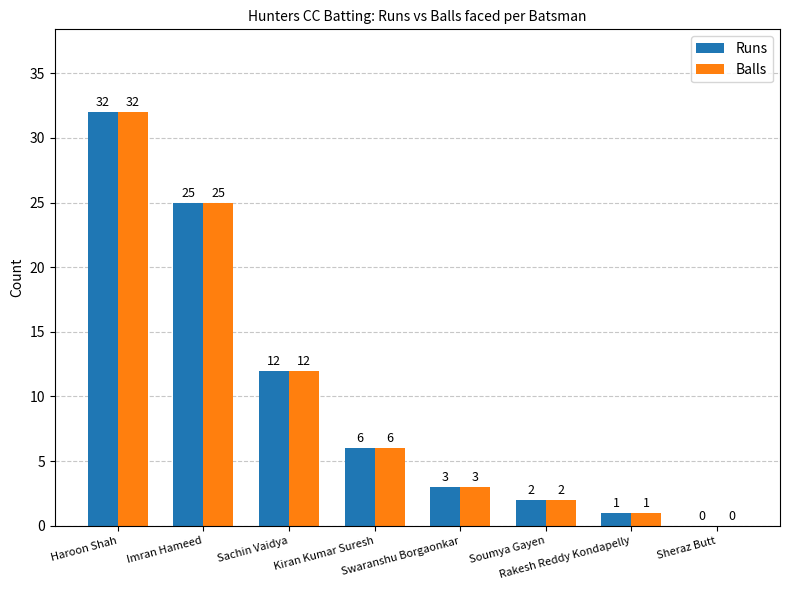

What is the maximum value shown in the chart?

32